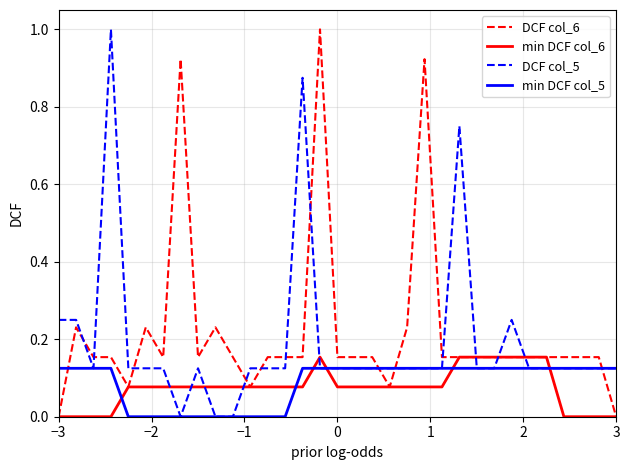

After their last crossing, which series has the higher values: DCF col_5 or DCF col_6?

DCF col_5